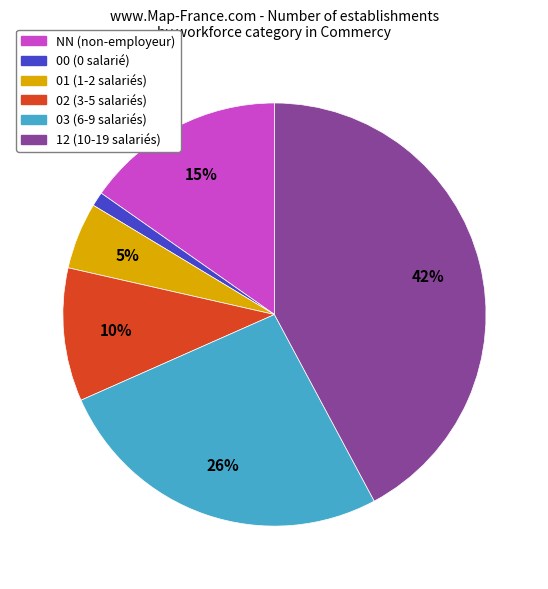

How many slices are in this pie chart?

6